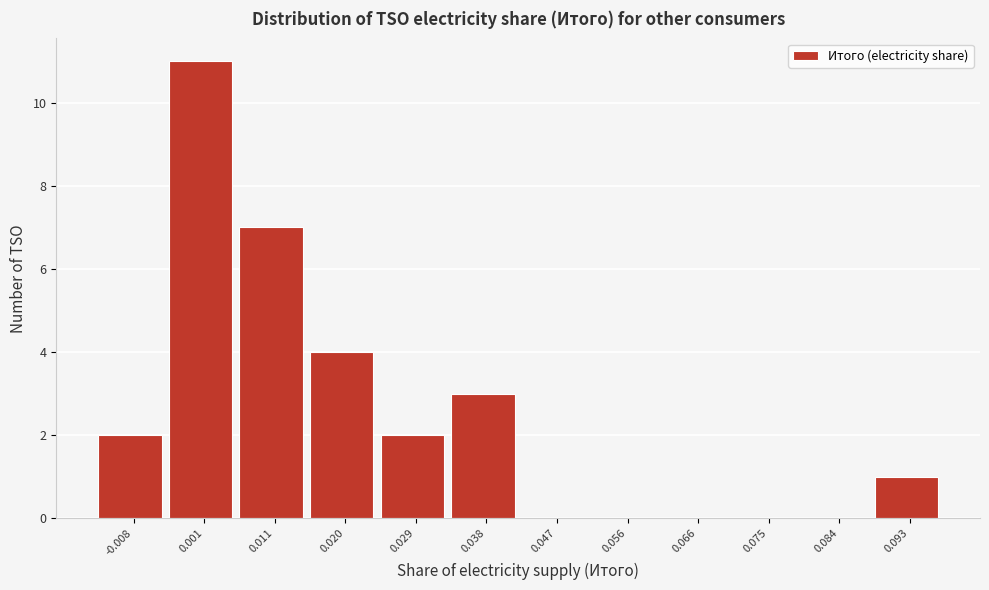

Reading left to right, extract all data points from this chart.

-0.008=2	0.001=11	0.011=7	0.020=4	0.029=2	0.038=3	0.047=0	0.056=0	0.066=0	0.075=0	0.084=0	0.093=1